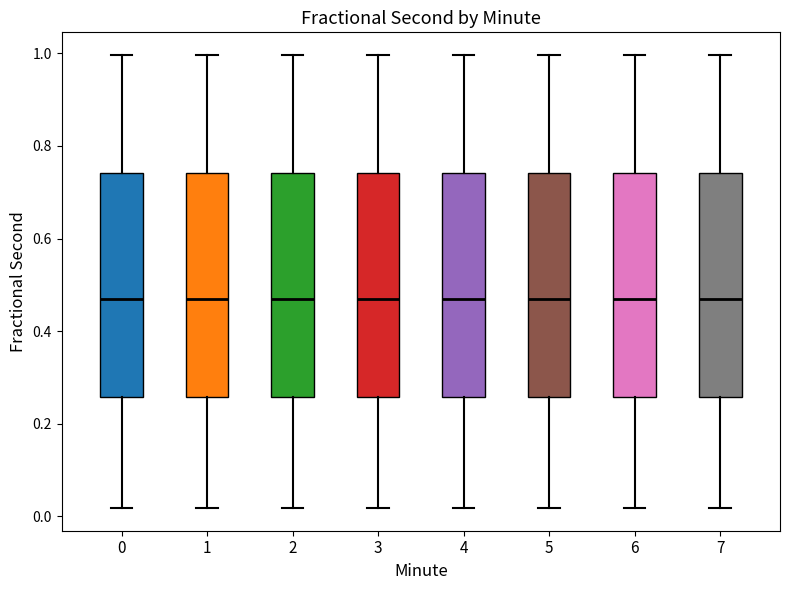

Reading left to right, transcribe this box plot: for each box, give where its median line is, the range the box spans, and where its two whiskers end, as read against the y-axis. The values are not printed on the chart, so give them approximately, as read against the axis.

0: median 0.46, box 0.26 to 0.74, whiskers 0.02 to 1.00
1: median 0.46, box 0.26 to 0.74, whiskers 0.02 to 1.00
2: median 0.46, box 0.26 to 0.74, whiskers 0.02 to 1.00
3: median 0.46, box 0.26 to 0.74, whiskers 0.02 to 1.00
4: median 0.46, box 0.26 to 0.74, whiskers 0.02 to 1.00
5: median 0.46, box 0.26 to 0.74, whiskers 0.02 to 1.00
6: median 0.46, box 0.26 to 0.74, whiskers 0.02 to 1.00
7: median 0.46, box 0.26 to 0.74, whiskers 0.02 to 1.00